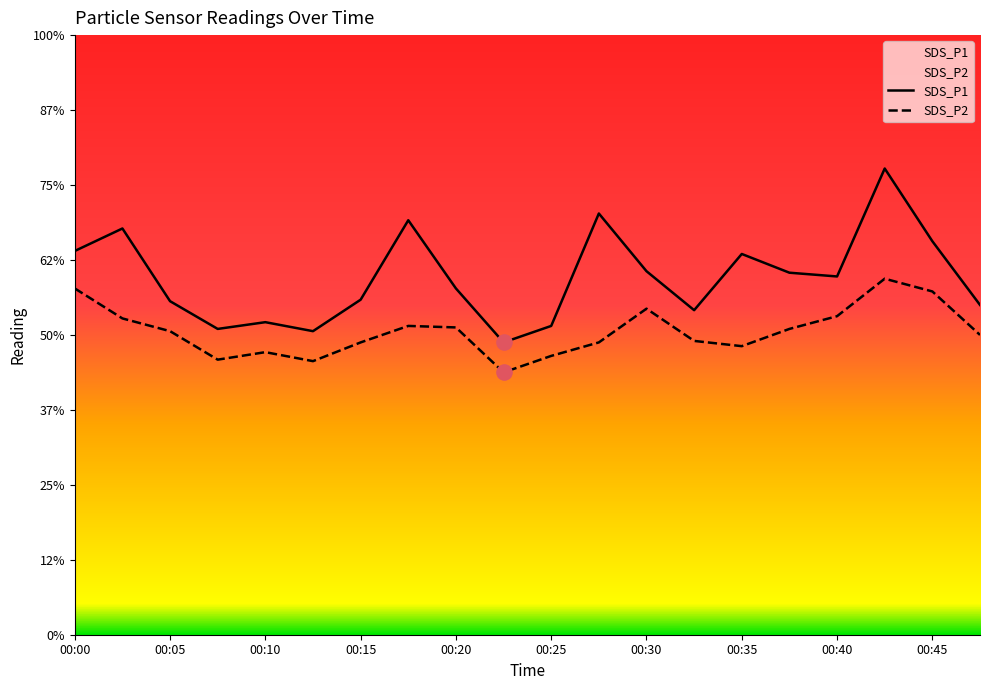

At which category is the sum across all series the highest?

00:42